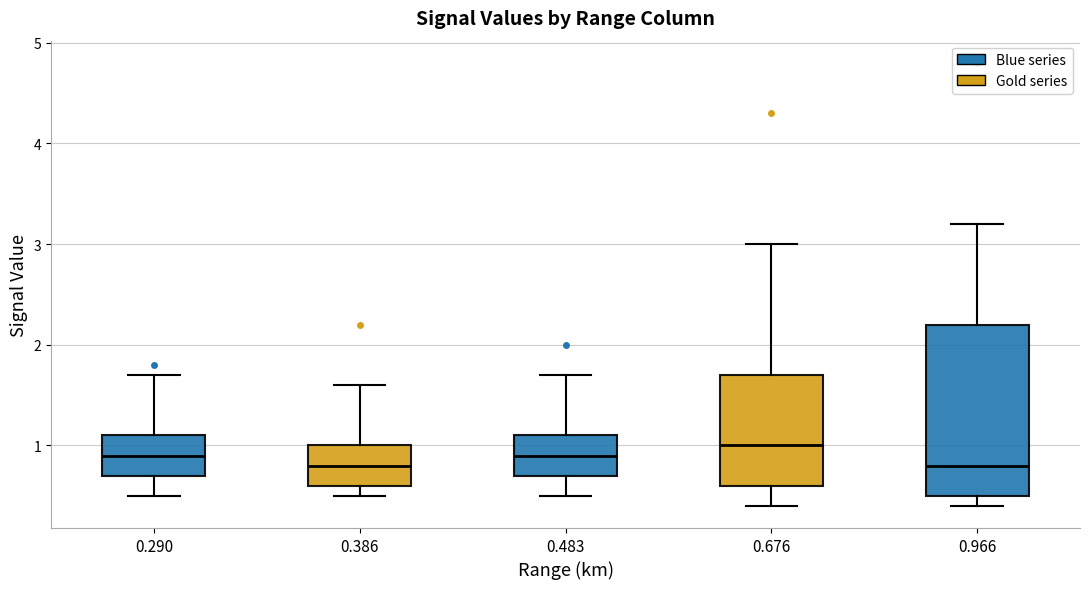

Reading left to right, read every box against the y-axis: the position of its median line, the range the box covers, and the ends of its whiskers. The values are not printed on the chart, so give them approximately, as read against the axis.

0.290: median 0.9, box 0.7 to 1.1, whiskers 0.5 to 1.7
0.386: median 0.8, box 0.6 to 1.0, whiskers 0.5 to 1.6
0.483: median 0.9, box 0.7 to 1.1, whiskers 0.5 to 1.7
0.676: median 1.0, box 0.6 to 1.7, whiskers 0.4 to 3.0
0.966: median 0.8, box 0.5 to 2.2, whiskers 0.4 to 3.2